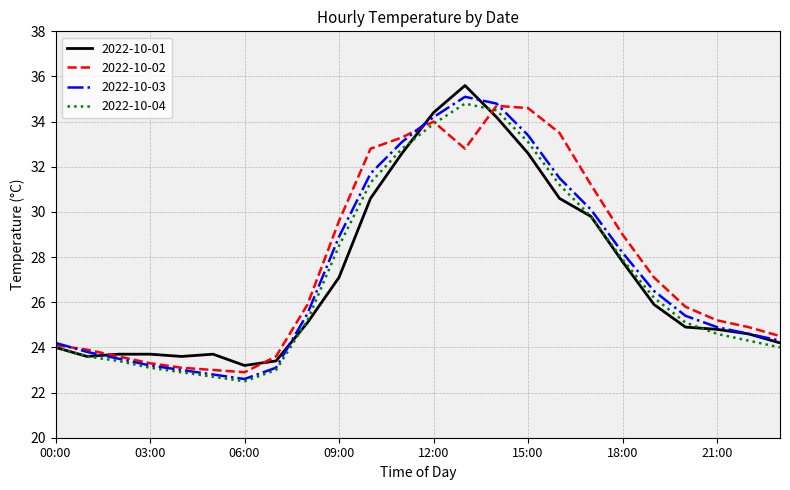

How many distinct data groups are displayed?

4